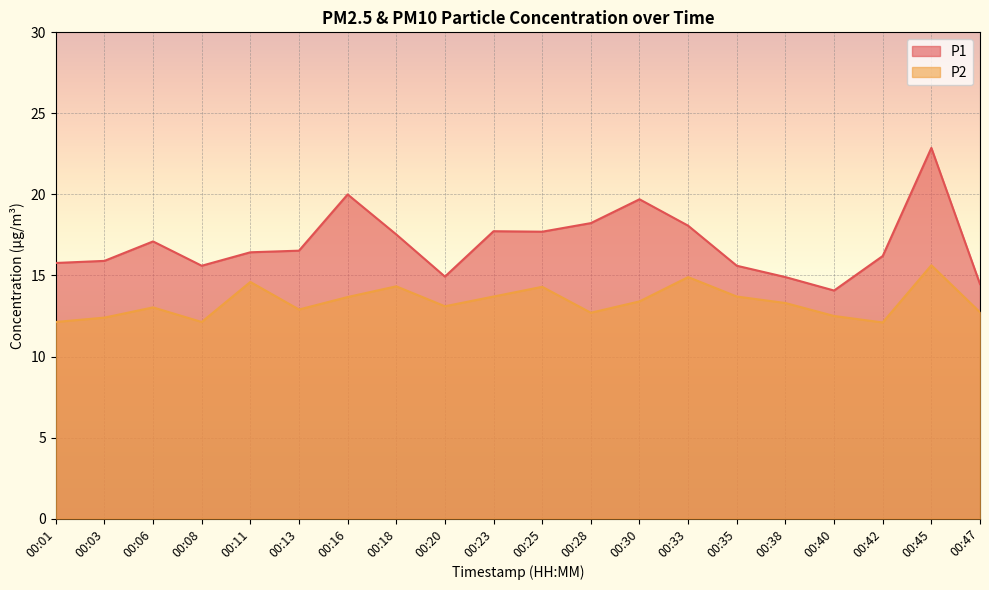

Which series has the widest spread of values?

P1